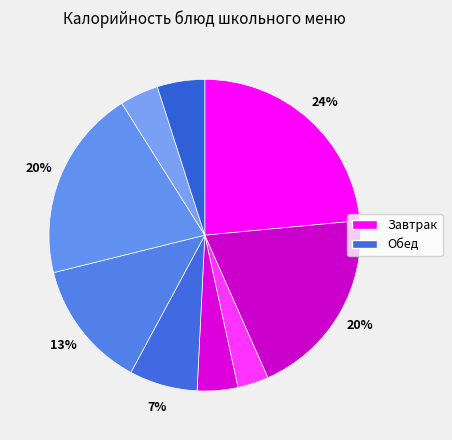

Count the number of slices in the pie.

9